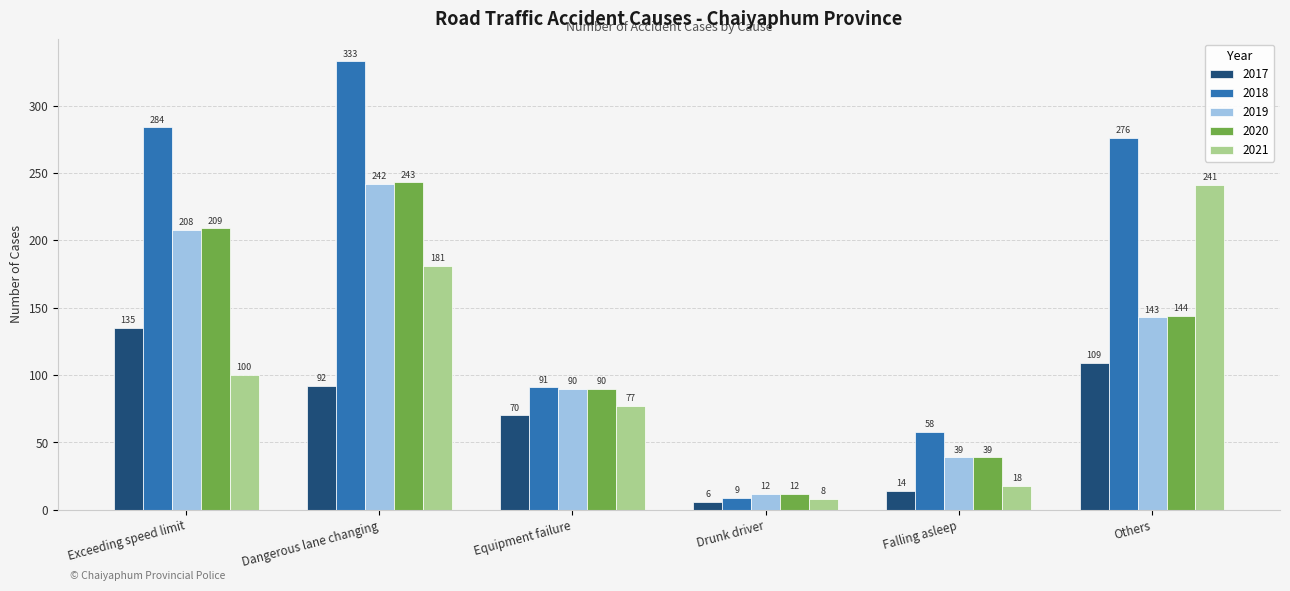

What is the total value across all series at Dangerous lane changing?

1091